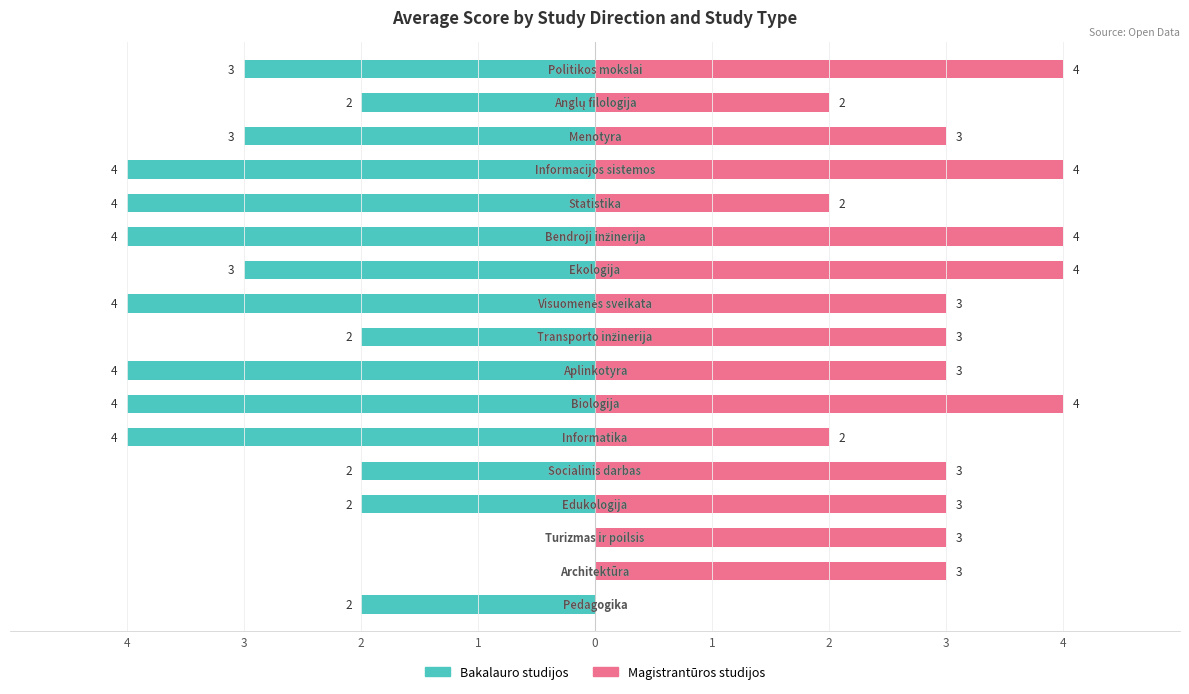

Is it true that Bakalauro studijos equals -1 at 1?

False